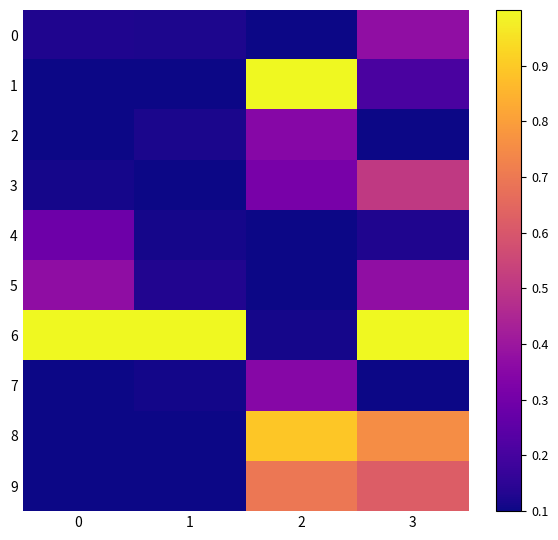

Rank the series by their maximum value, from lowest to highest.

4, 2, 7, 0, 5, 3, 9, 8, 1, 6